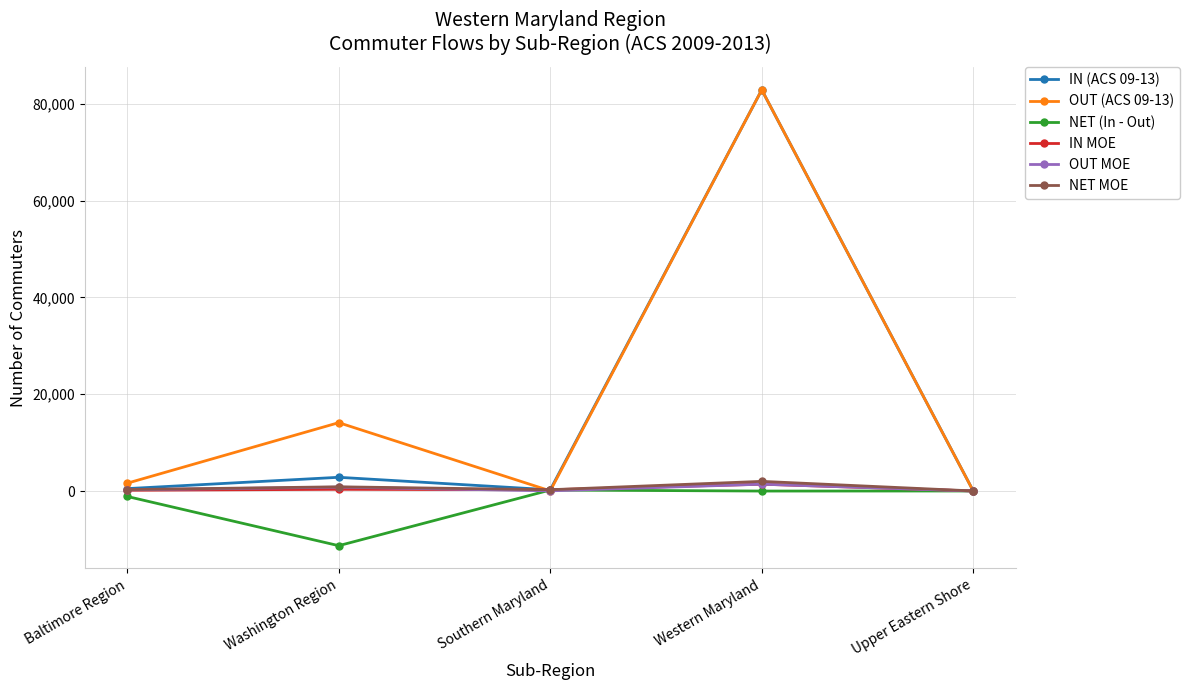

The value of OUT (ACS 09-13) at Western Maryland is 29613.5. True or false?

False